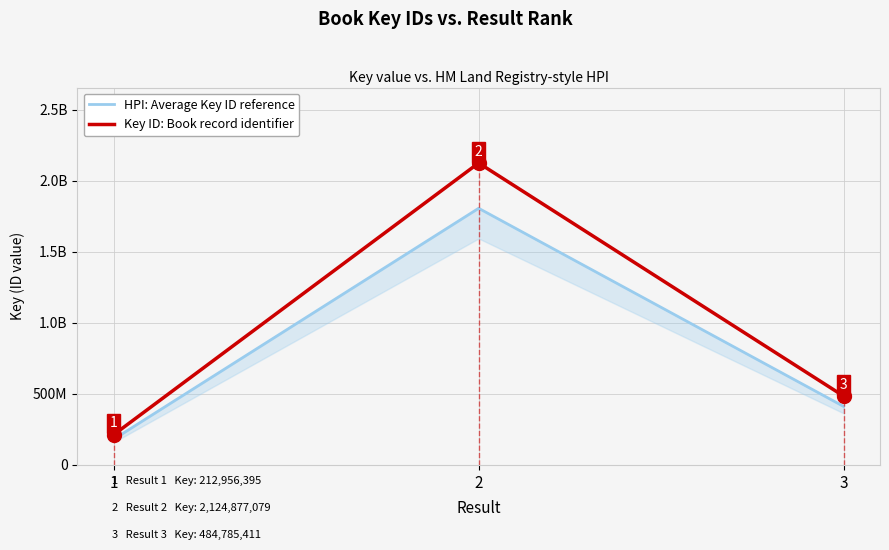

Which has a higher value, 3 or 1?

3